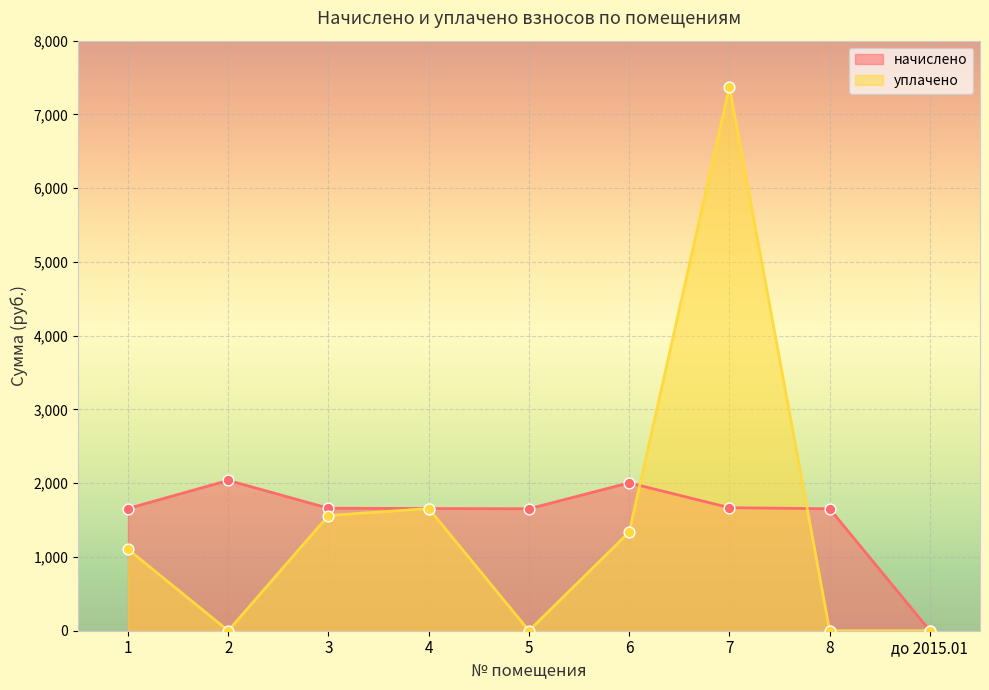

Is the value of уплачено at 7 greater than the value of начислено at 5?

Yes